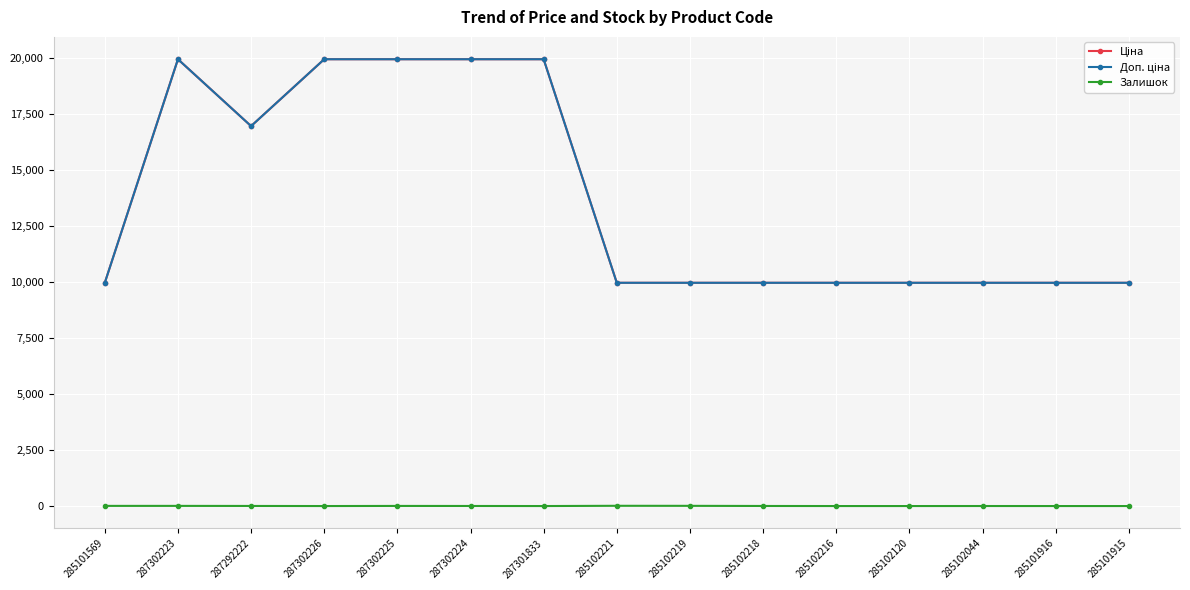

What is the maximum value for Залишок?

11.0